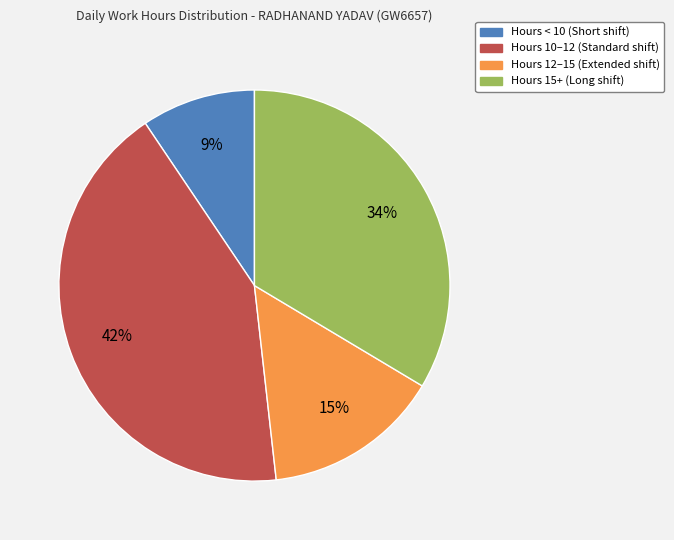

Does any single category account for the majority?

No